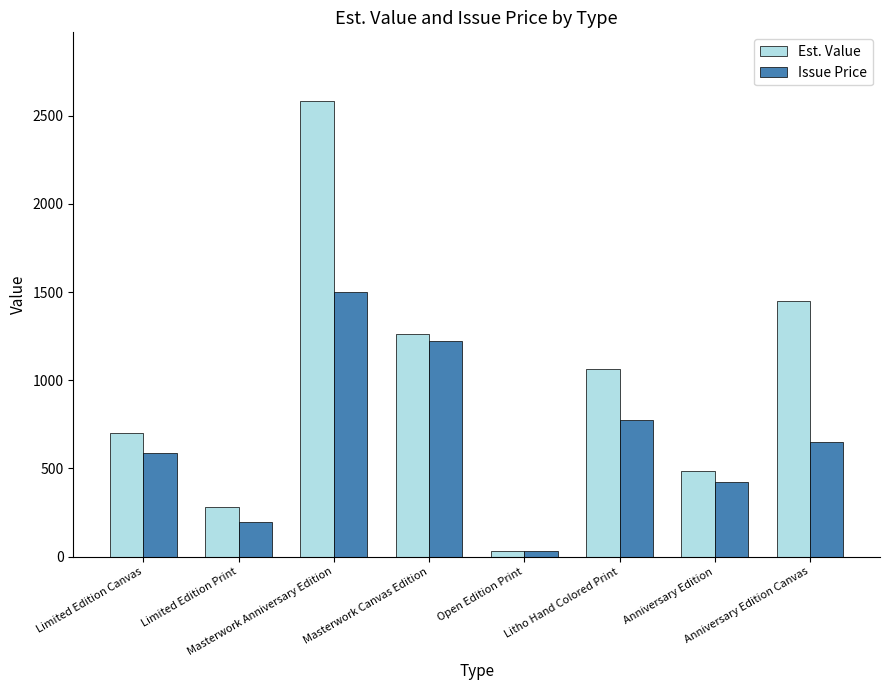

What is the highest value of the Est. Value series?

2585.0